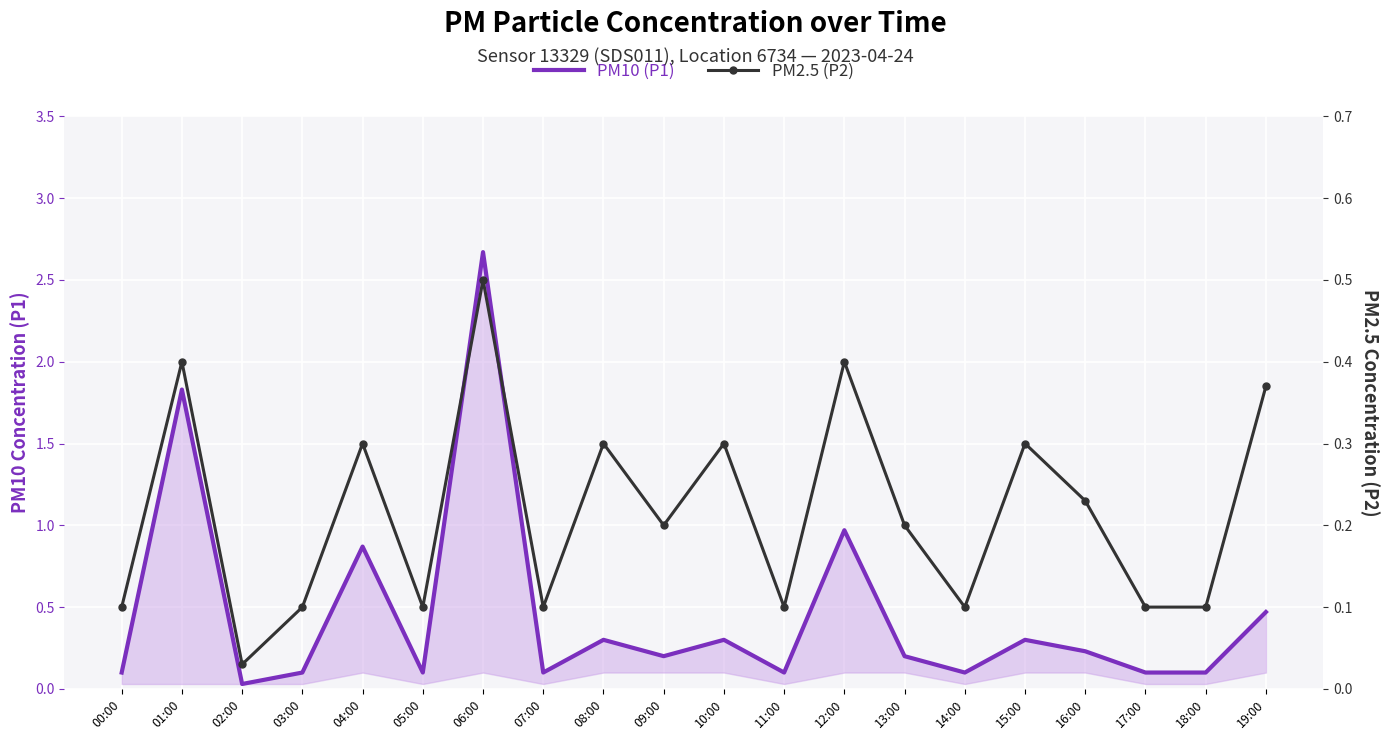

Is it true that PM2.5 (P2) equals 0.2 at 13:00?

True